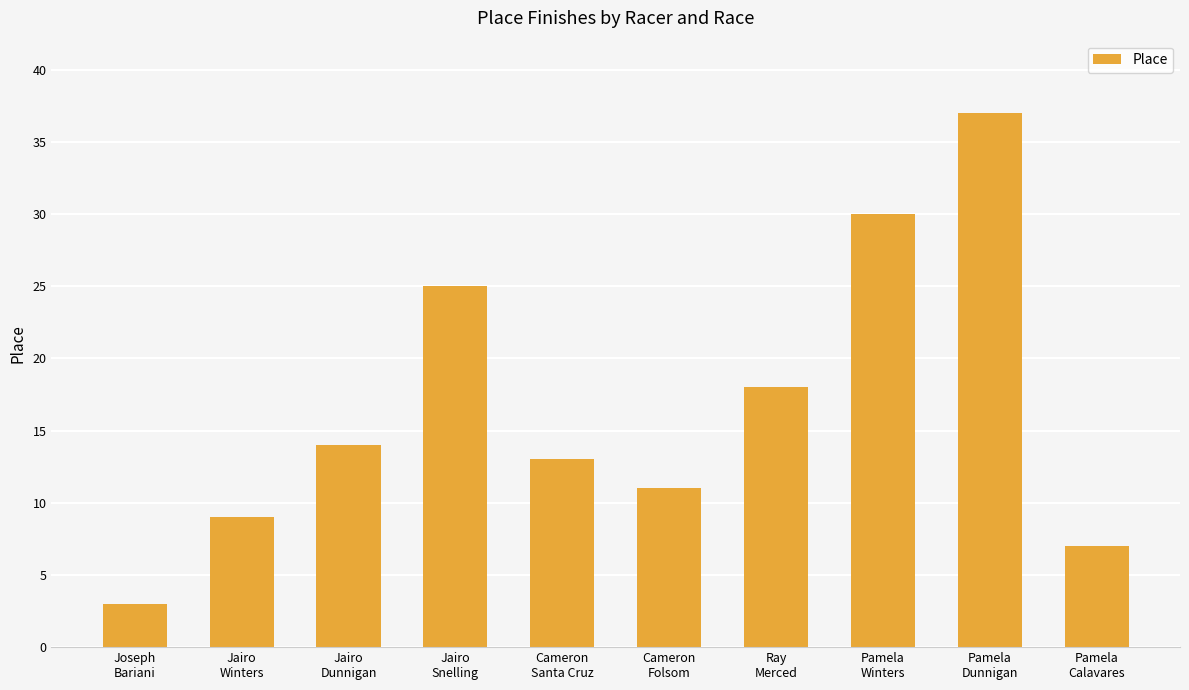

Count the number of categories in the chart.

10